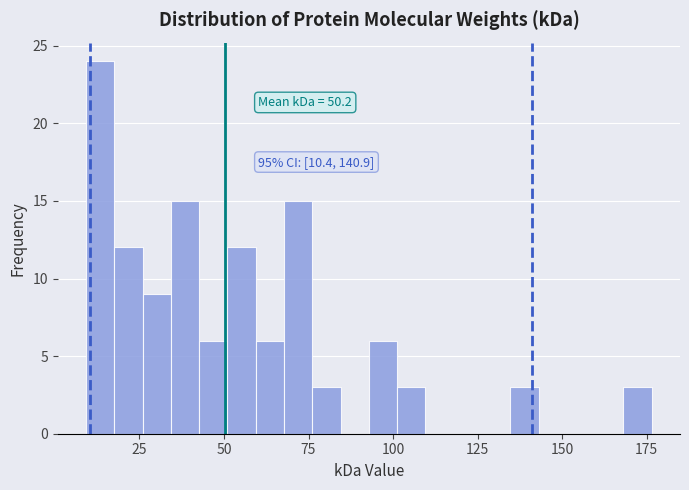

Around what value on the x-axis is the tallest bar? Give the approximate position of its centre, as read against the axis.

15